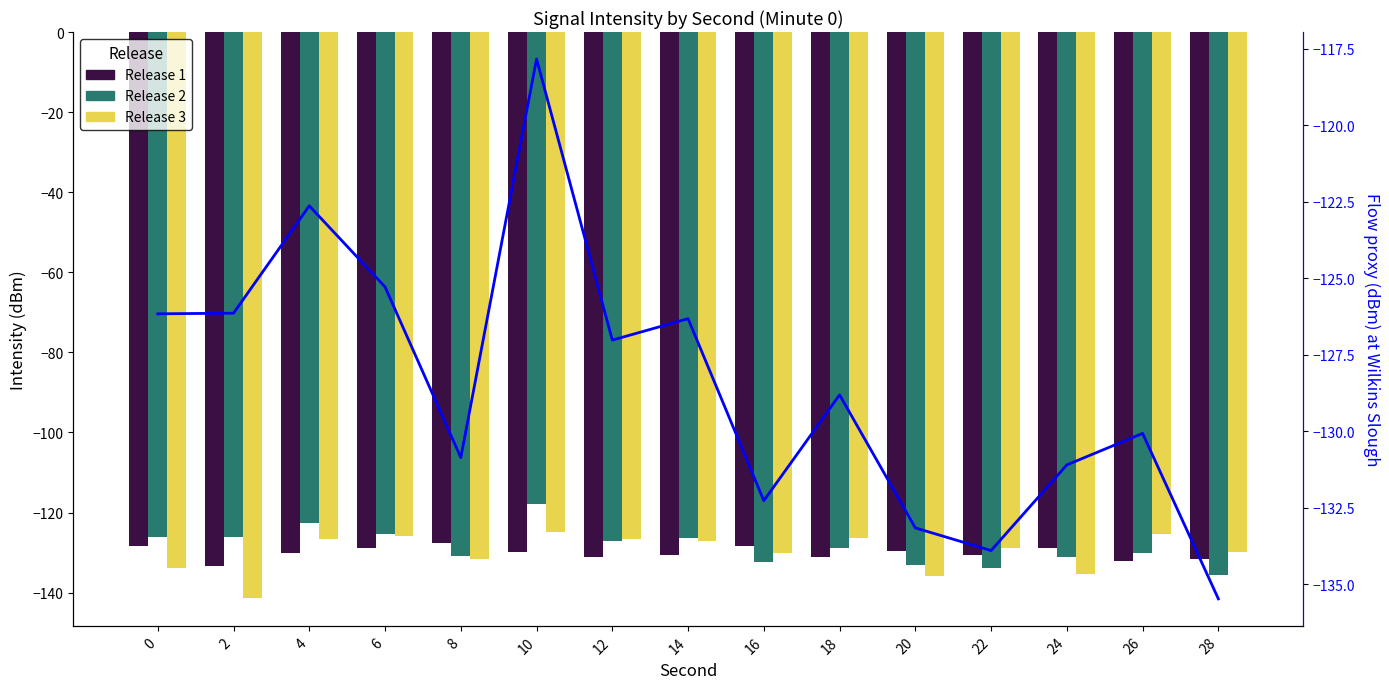

How many values in the Release 3 series are below -128?

8